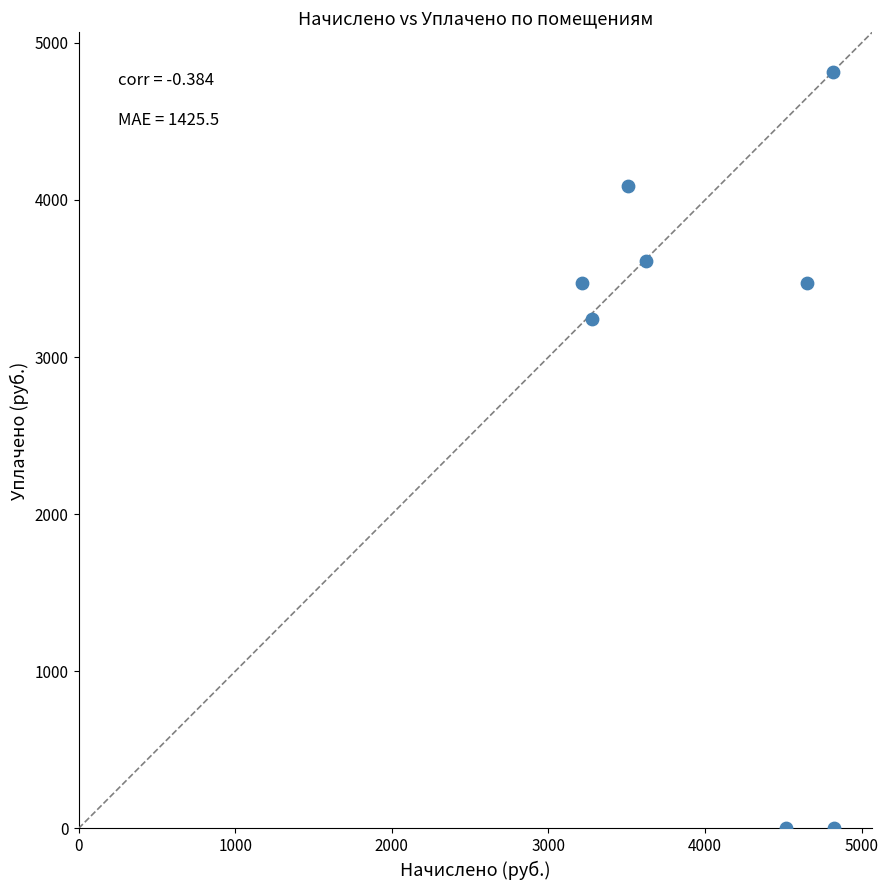

What Y value in the scatter plot is closest to 2408?

3244.6